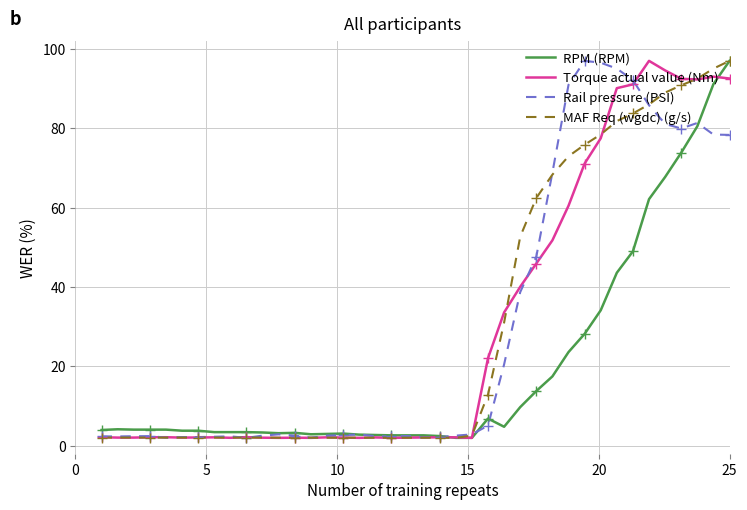

True or false: Torque actual value (Nm) has more than 0 interior local peaks.

True